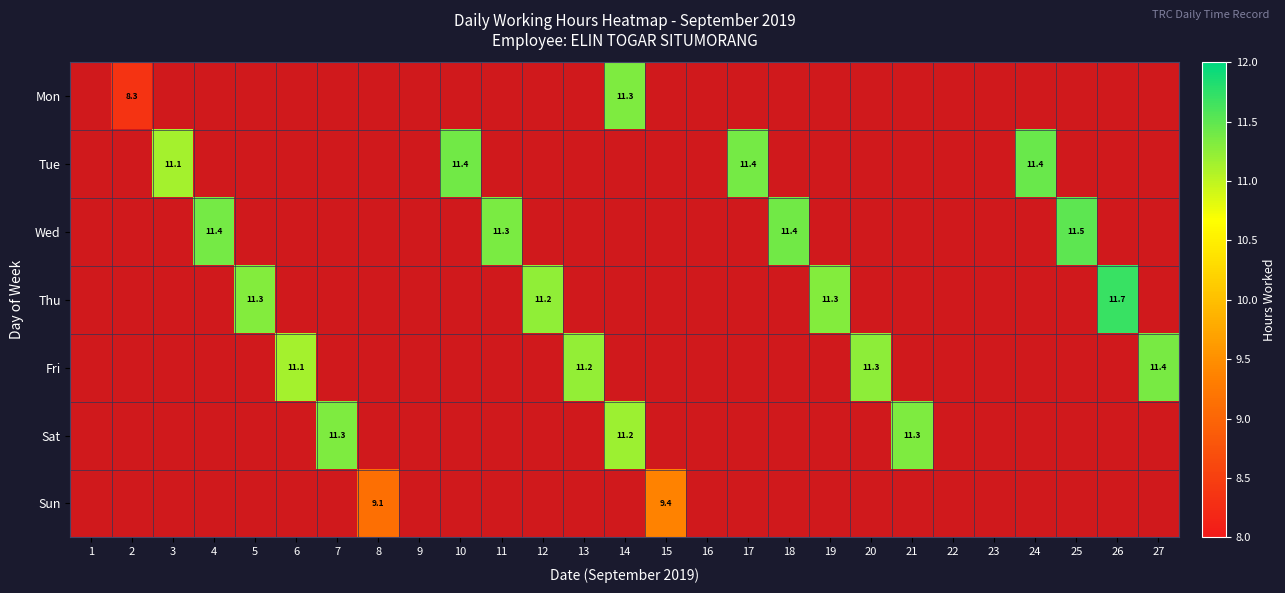

Between 20 and 13, which is larger?

20